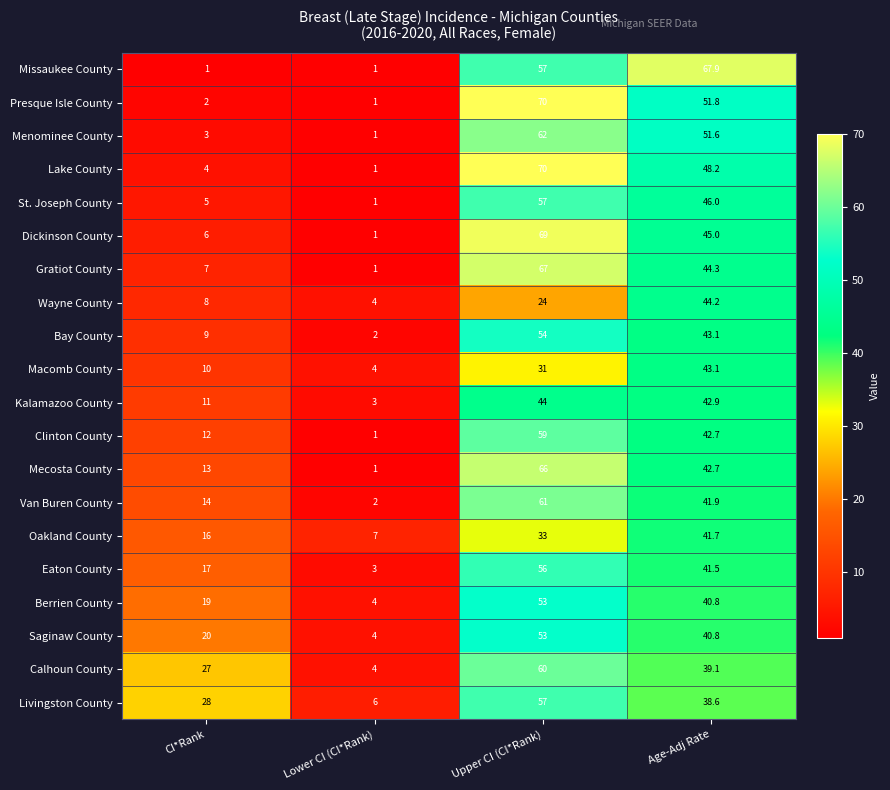

Which series changed the most between Lower CI (CI*Rank) and Age-Adj Rate?

Missaukee County